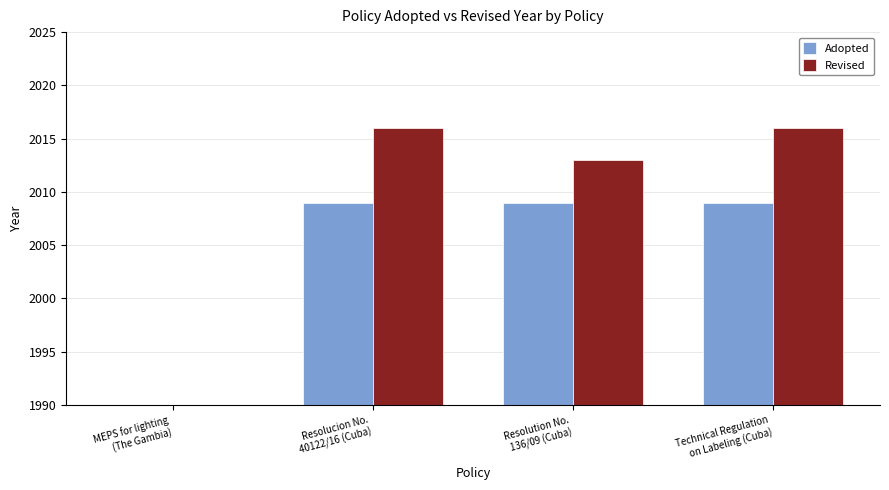

What is the sum of the Adopted values at Resolution No.
136/09 (Cuba) and Resolucion No.
40122/16 (Cuba)?

4018